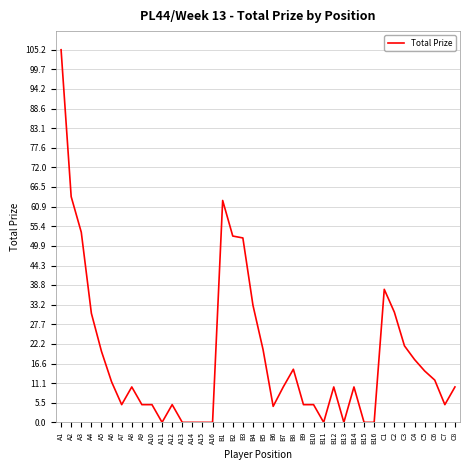

What is the difference between the values at B15 and A7?

5.0